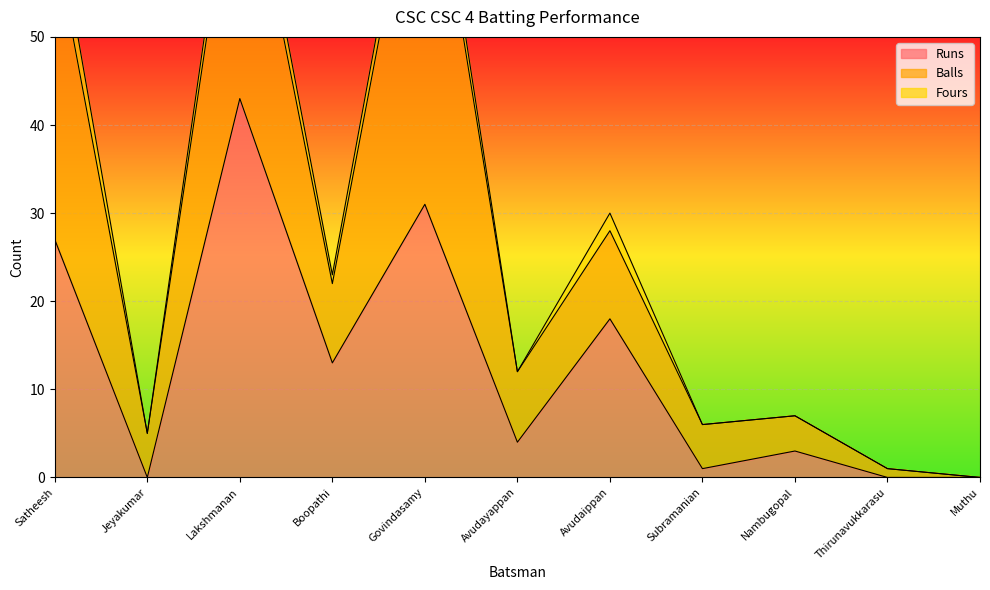

At which label is Balls closest to 23?

Lakshmanan